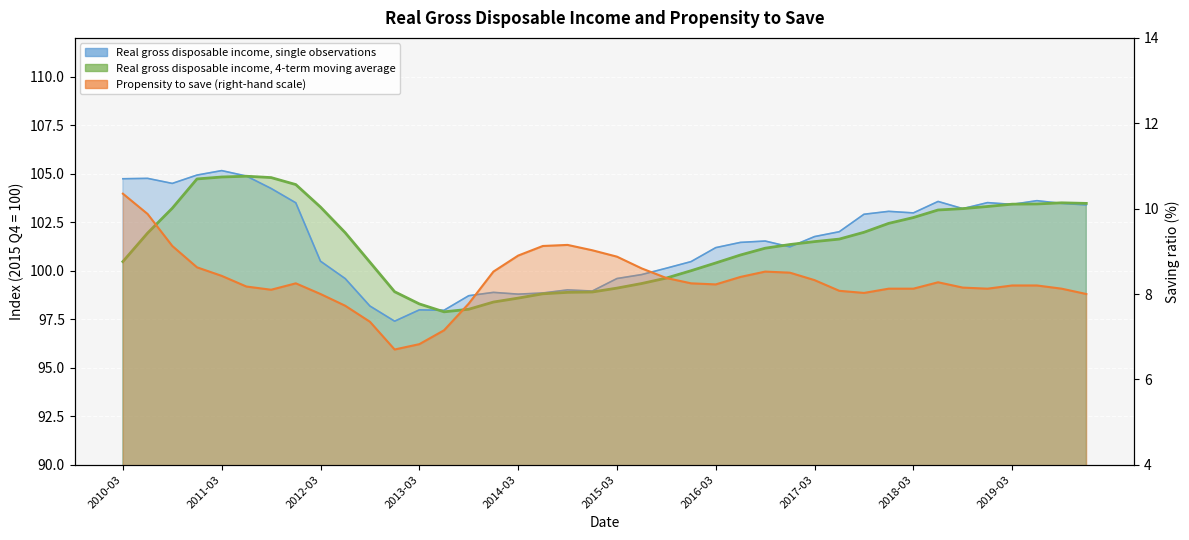

What is the total value across all series at 2013-03?

203.1